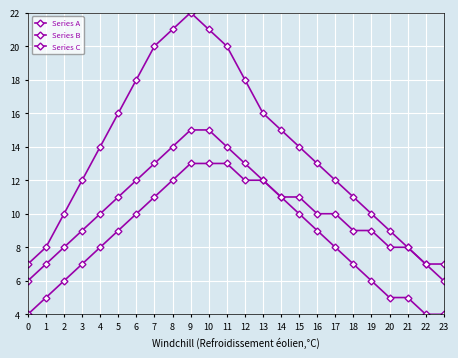

Between 18 and 20, which is larger?

18